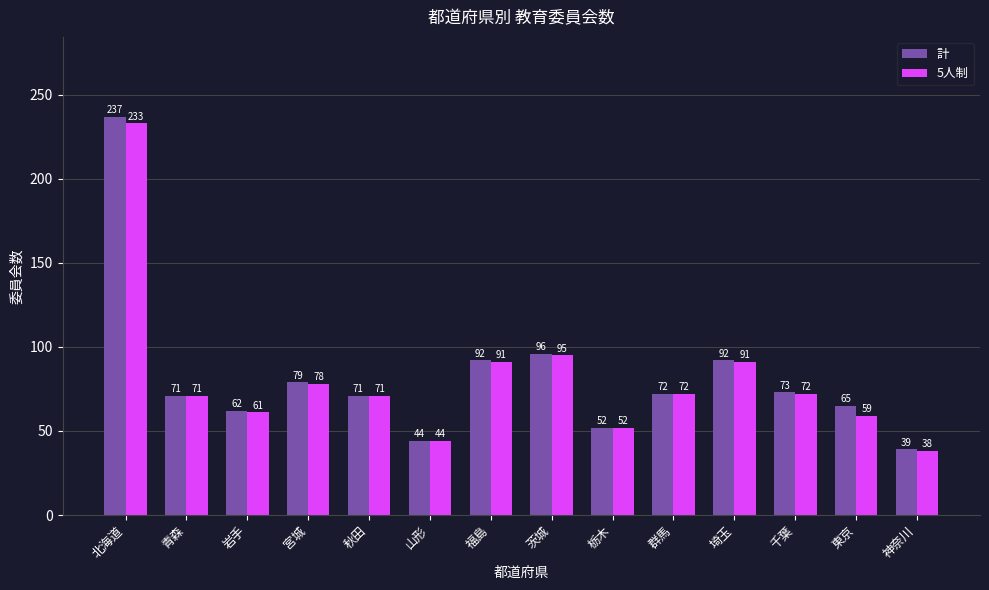

Reading left to right, extract all data points from this chart.

計: 237	71	62	79	71	44	92	96	52	72	92	73	65	39
5人制: 233	71	61	78	71	44	91	95	52	72	91	72	59	38